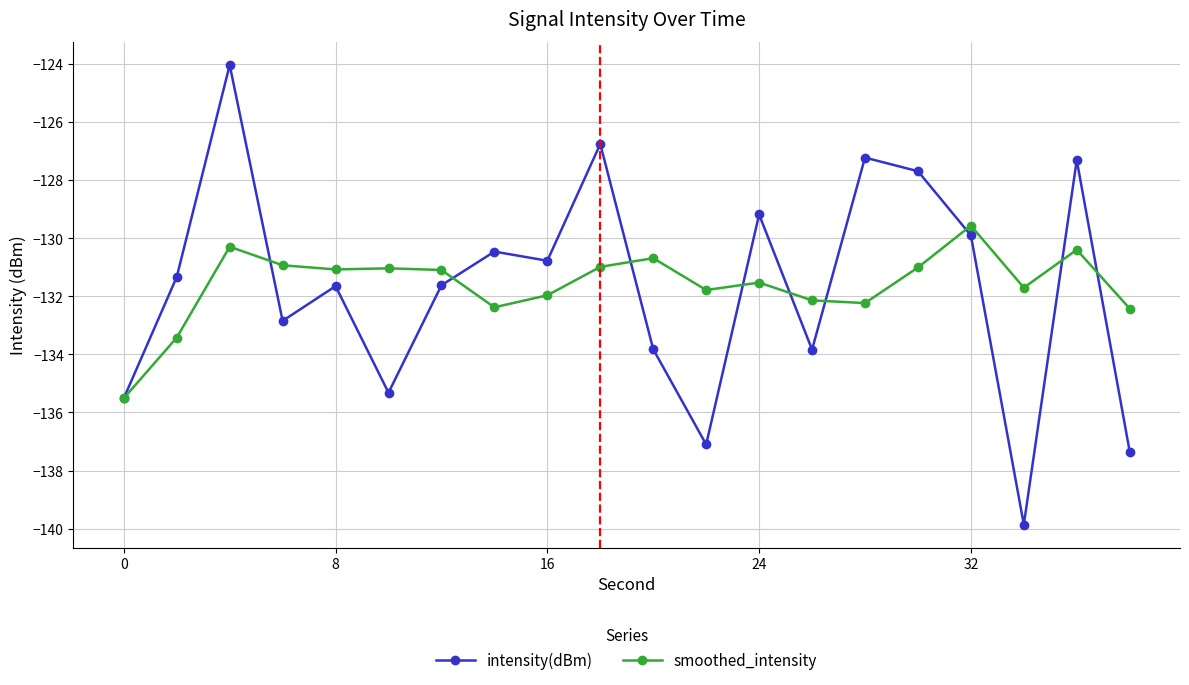

What is the difference between the second highest and minimum values in the smoothed_intensity series?

5.2